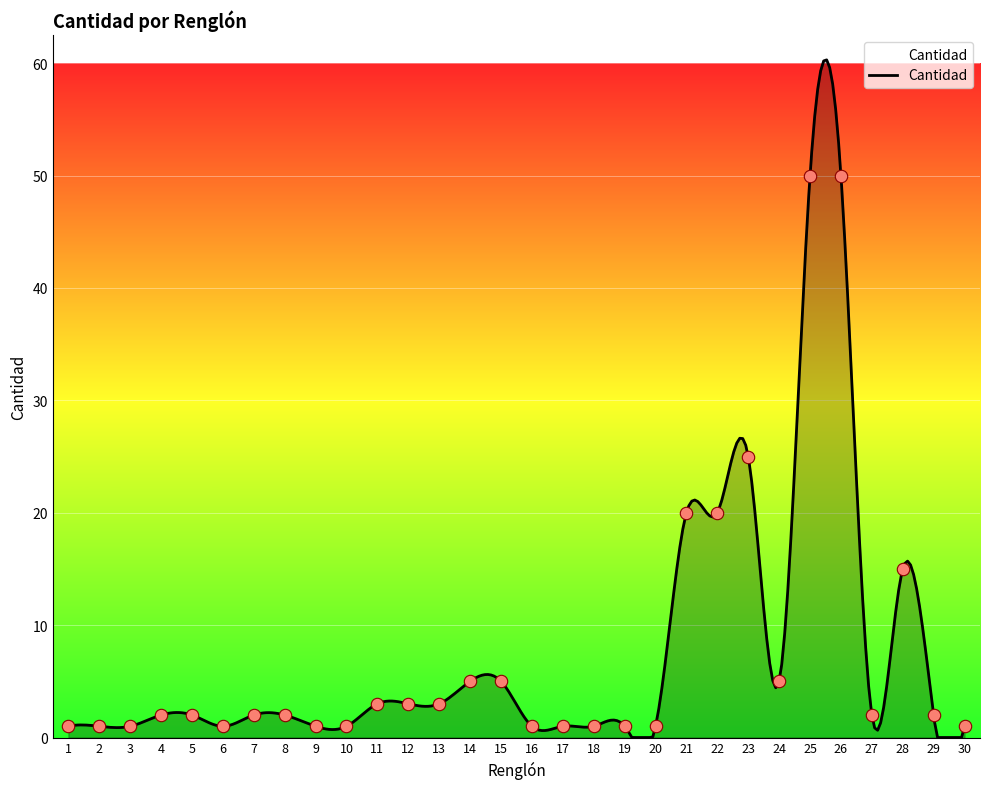

Which has a higher value, 12 or 6?

12